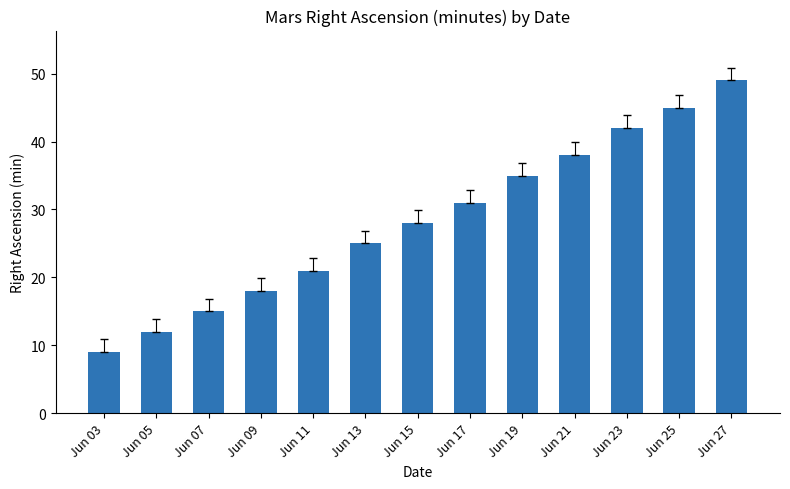

What is the value of the 10th bar from the left?

38